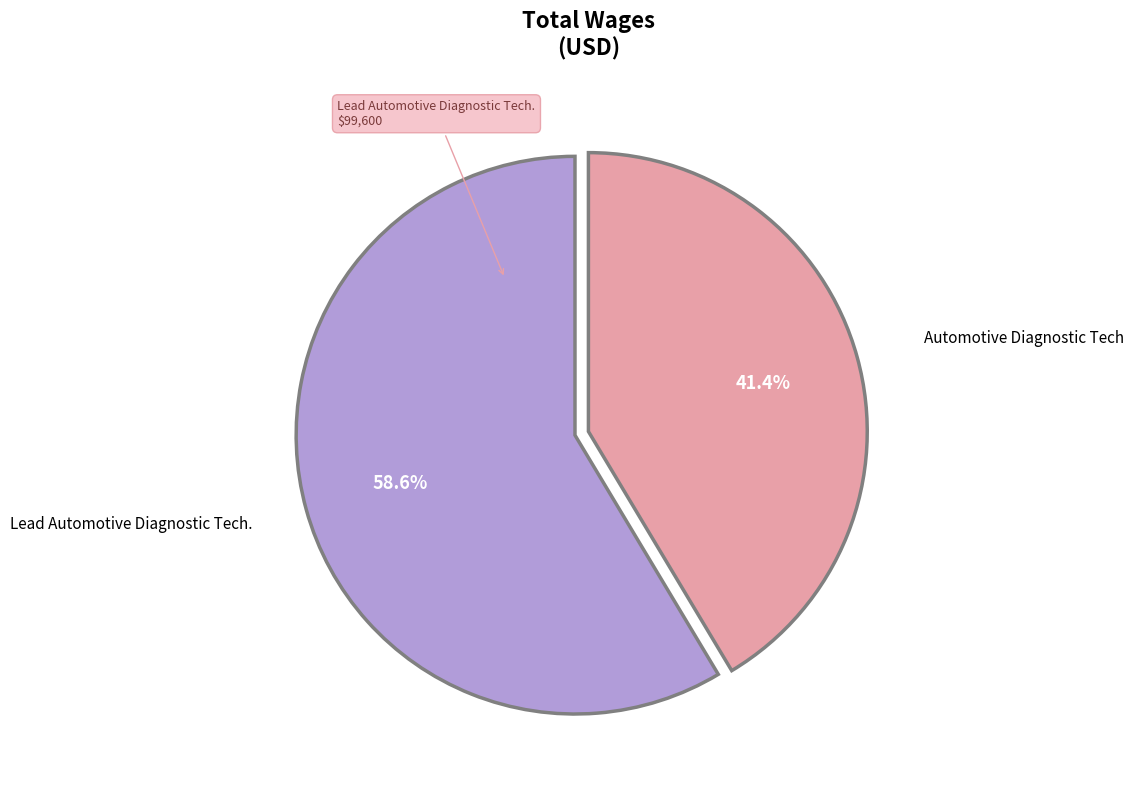

Is there any slice that represents more than half of the pie?

Yes